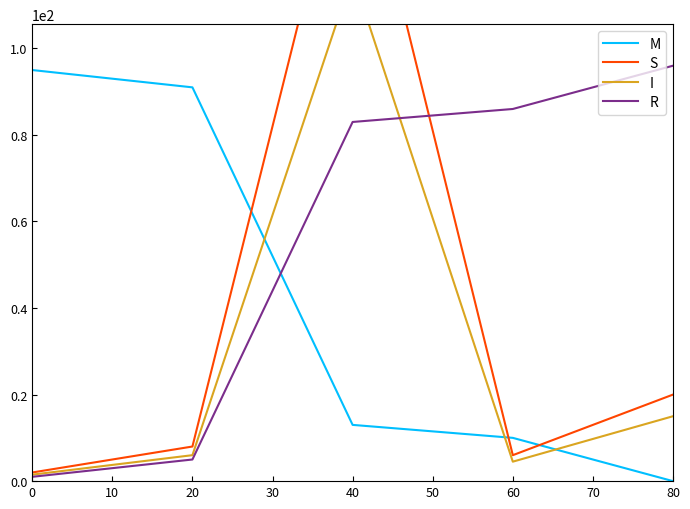

List the labels in order of M value, smallest first.

80, 60, 40, 20, 0